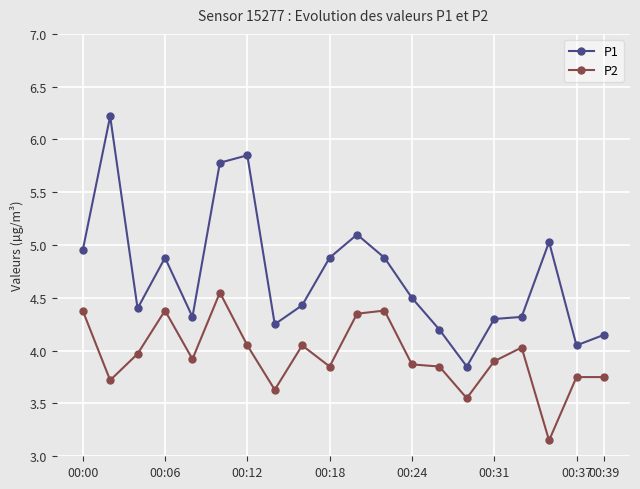

What is the average value of the P1 series?

4.7